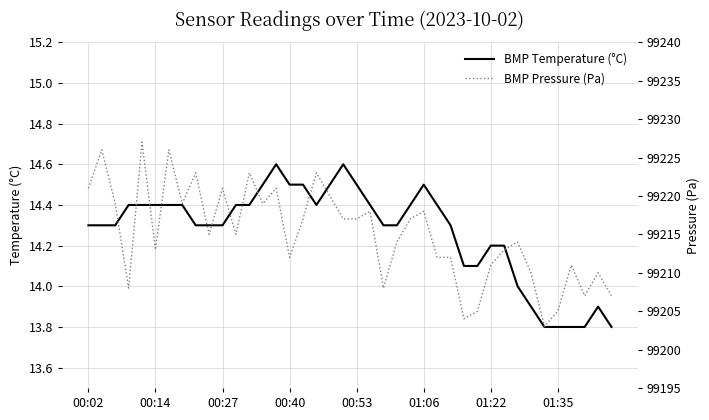

Reading left to right, list all the values displayed in this chart.

BMP Temperature (°C): 14.3	14.3	14.3	14.4	14.4	14.4	14.4	14.4	14.3	14.3	14.3	14.4	14.4	14.5	14.6	14.5	14.5	14.4	14.5	14.6	14.5	14.4	14.3	14.3	14.4	14.5	14.4	14.3	14.1	14.1	14.2	14.2	14.0	13.9	13.8	13.8	13.8	13.8	13.9	13.8
BMP Pressure (Pa): 99221.0	99226.0	99219.0	99208.0	99227.0	99213.0	99226.0	99219.0	99223.0	99215.0	99221.0	99215.0	99223.0	99219.0	99221.0	99212.0	99217.0	99223.0	99220.0	99217.0	99217.0	99218.0	99208.0	99214.0	99217.0	99218.0	99212.0	99212.0	99204.0	99205.0	99211.0	99213.0	99214.0	99210.0	99203.0	99205.0	99211.0	99207.0	99210.0	99207.0